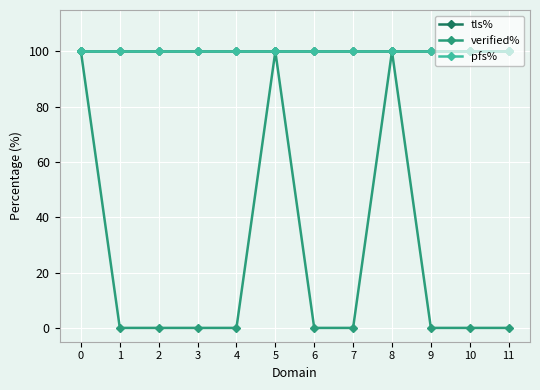

Is this an area chart (filled region under the line)?

No